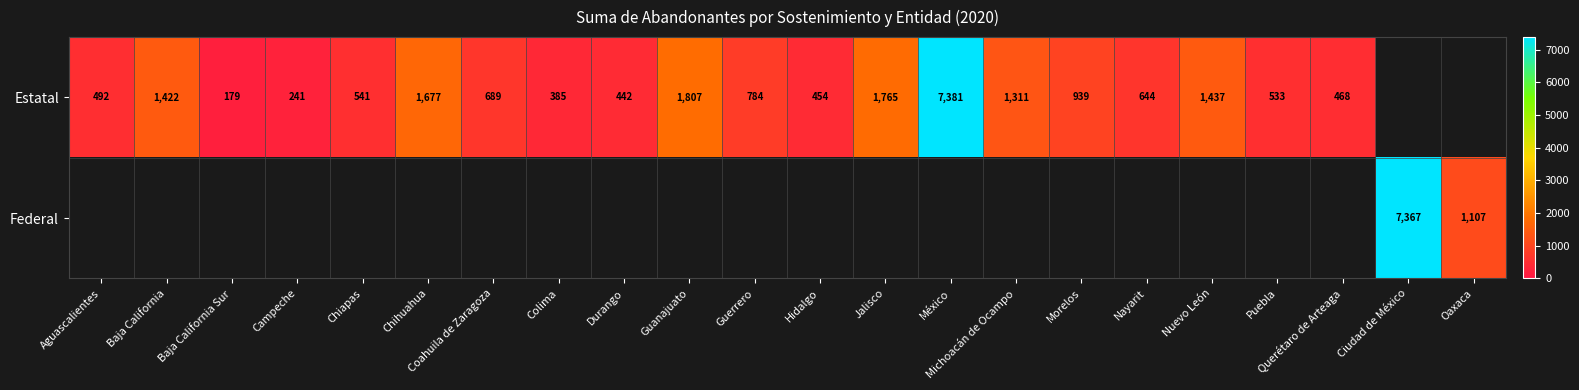

What is the sum of the Estatal values at México and Michoacán de Ocampo?

8692